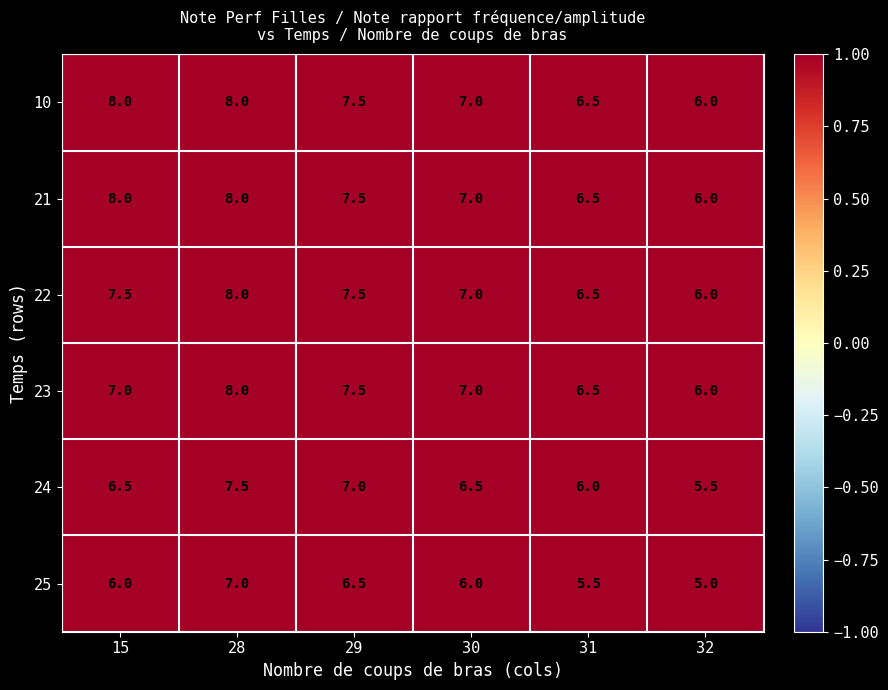

What is the total value across all series at 28?

46.5